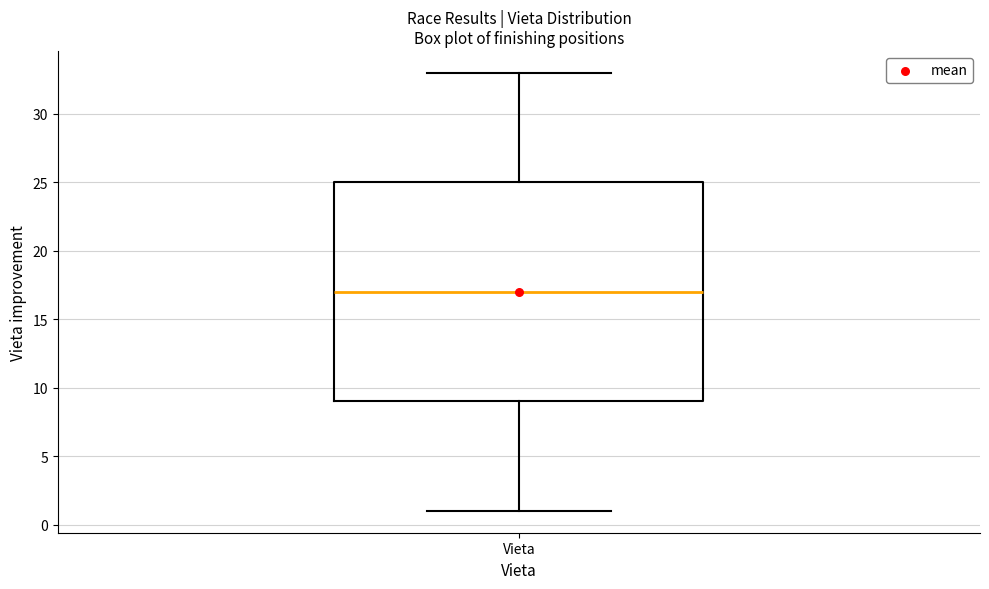

Where does the median line of the box for Vieta sit on the y-axis? The values are not printed on the chart, so give them approximately, as read against the axis.

17